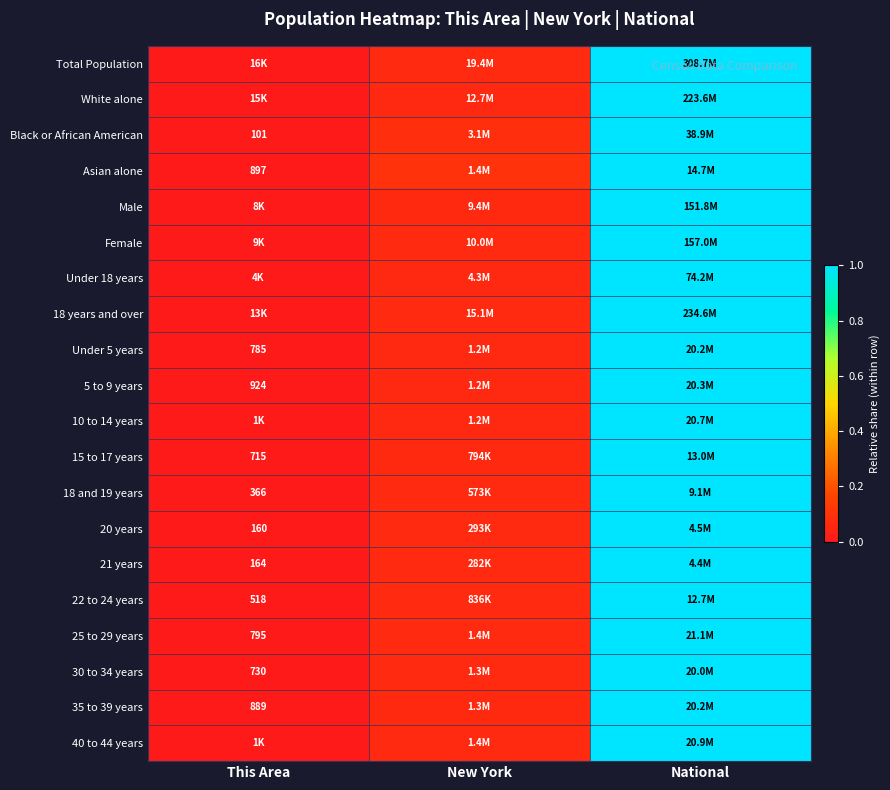

Is it true that 30 to 34 years equals 1.4 at National?

False